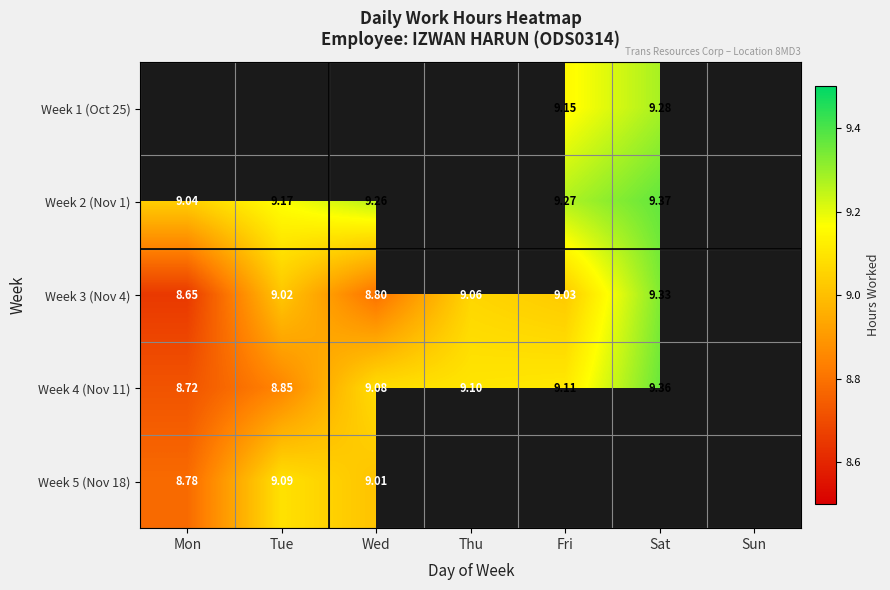

Between Fri and Sat, which is larger?

Sat